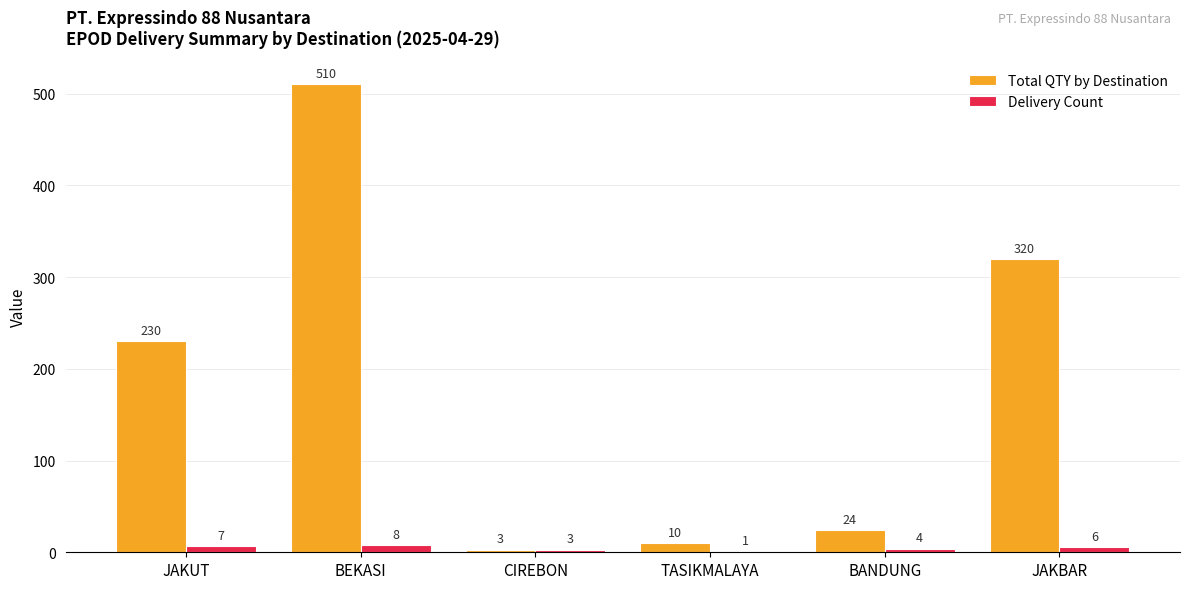

Which series changed the most between CIREBON and TASIKMALAYA?

Total QTY by Destination